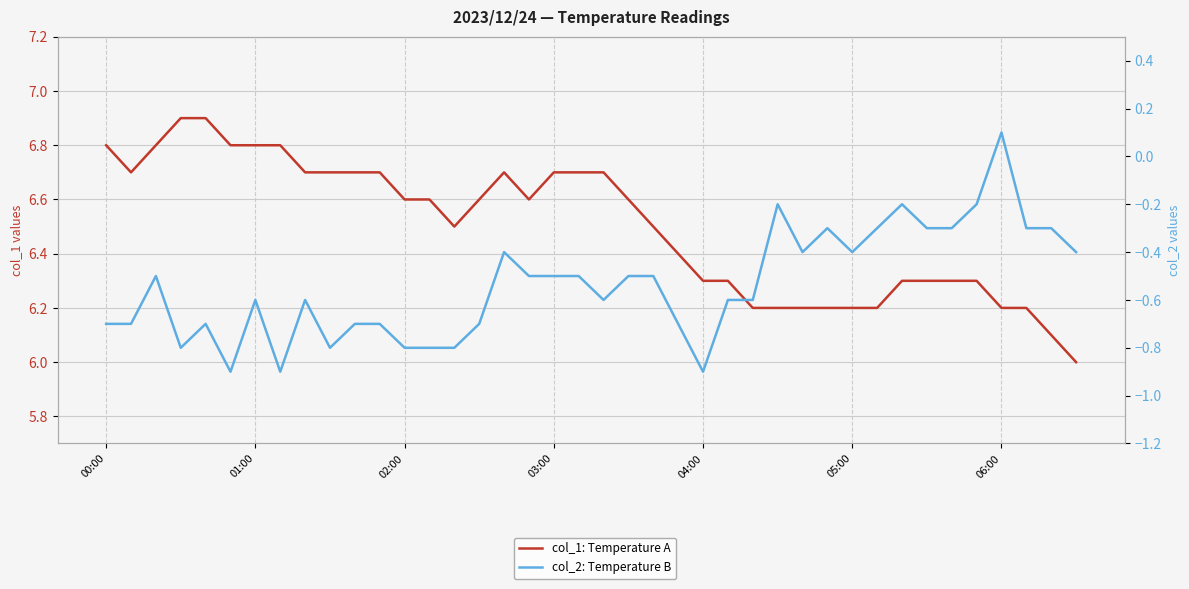

Count the number of data series in this chart.

2